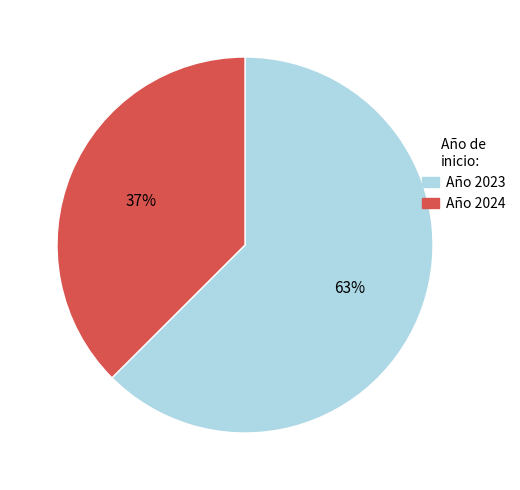

To the nearest percent, what is the average slice percentage?

50%